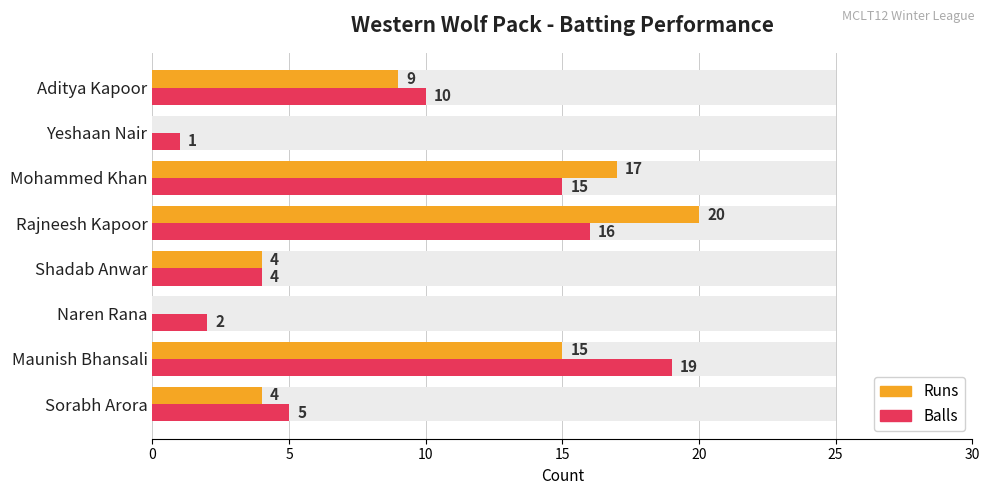

What are all the series names shown in the legend?

Runs, Balls